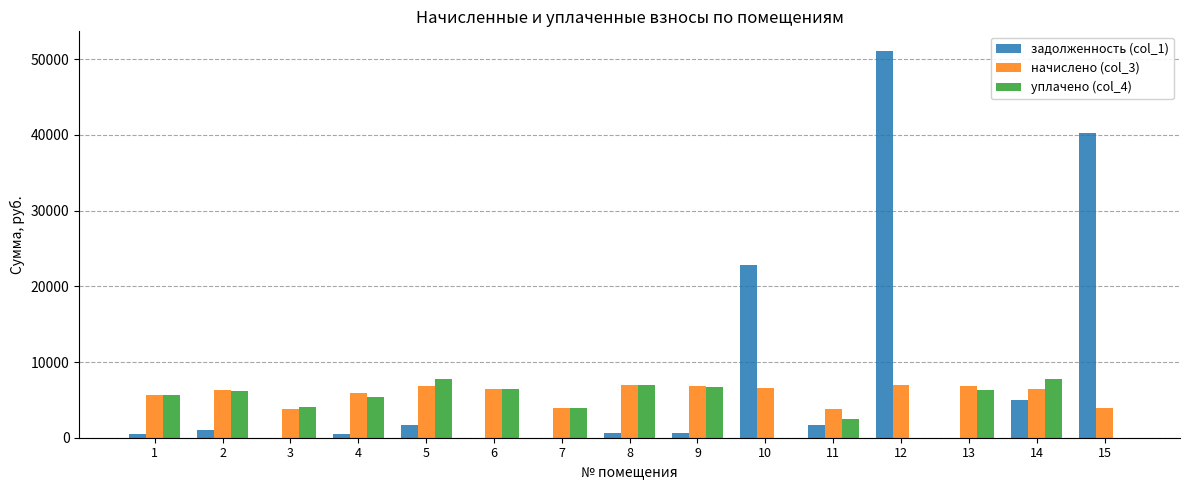

What is the difference between the начислено (col_3) values at 11 and 9?

2981.3